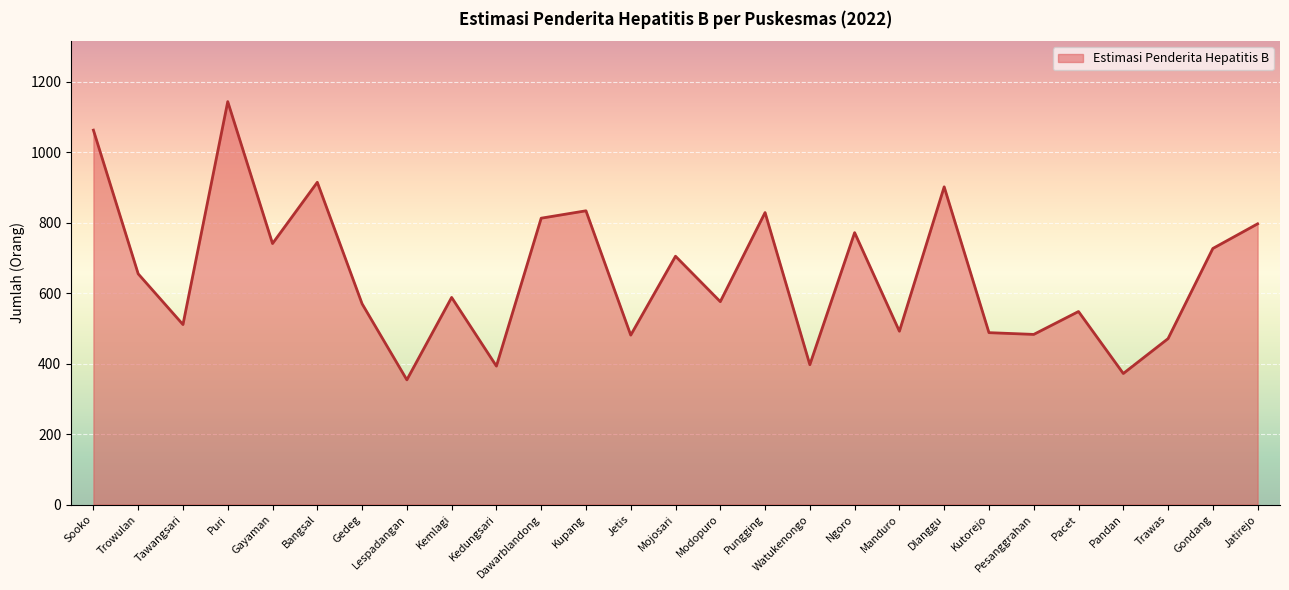

Which label corresponds to the largest value in the chart?

Puri